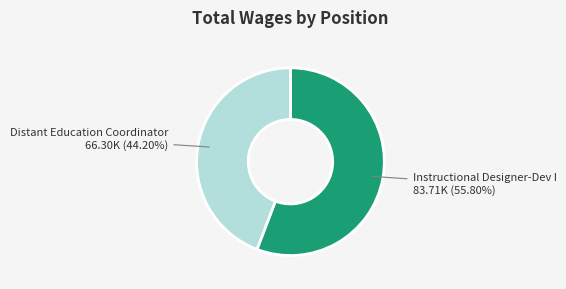

True or false: Distant Education Coordinator accounts for 51% of the total.

False